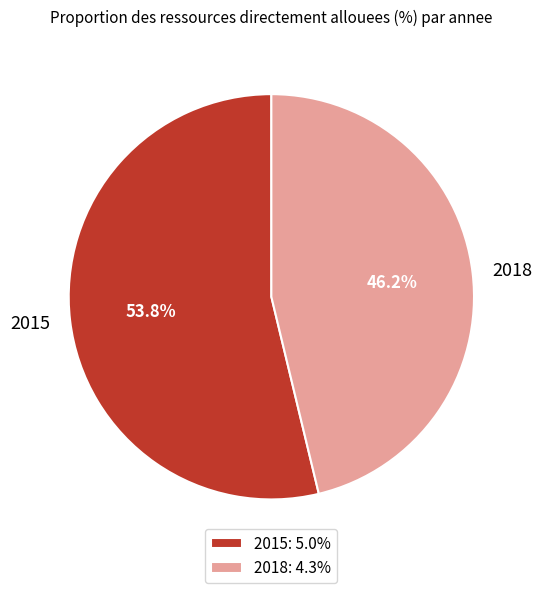

To the nearest percent, what percentage of the pie is 2015?

54%